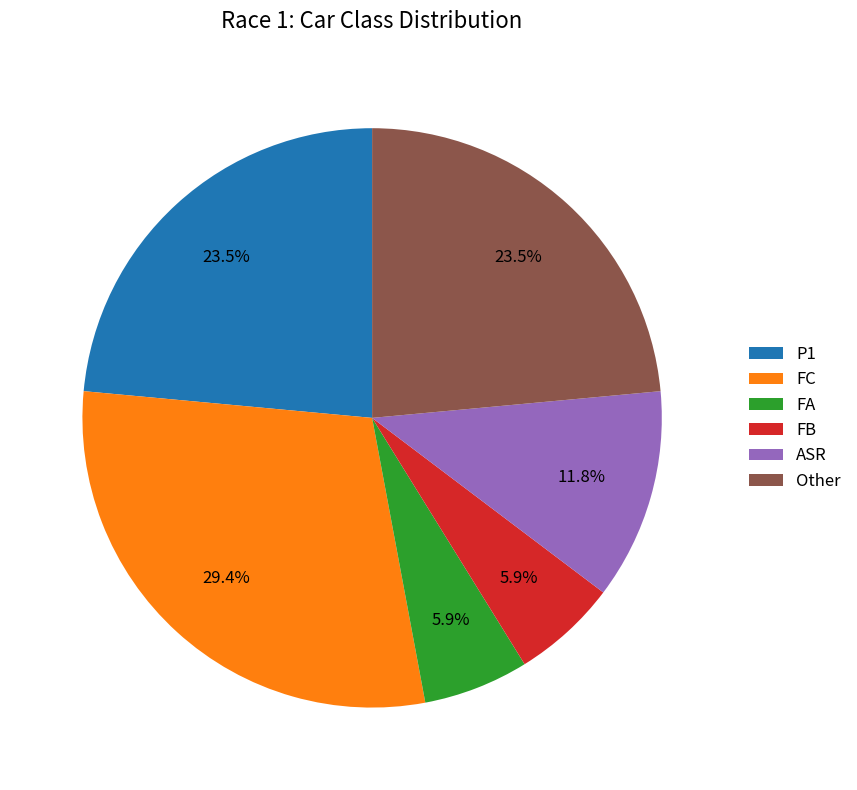

What is the ratio of the value at Other to the value at FB?

4.0